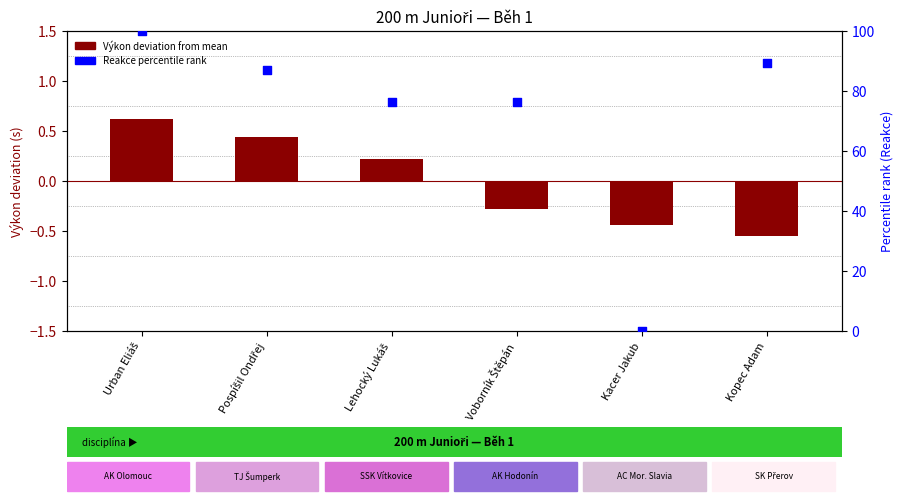

Which series reaches the maximum Y coordinate?

Reakce rank